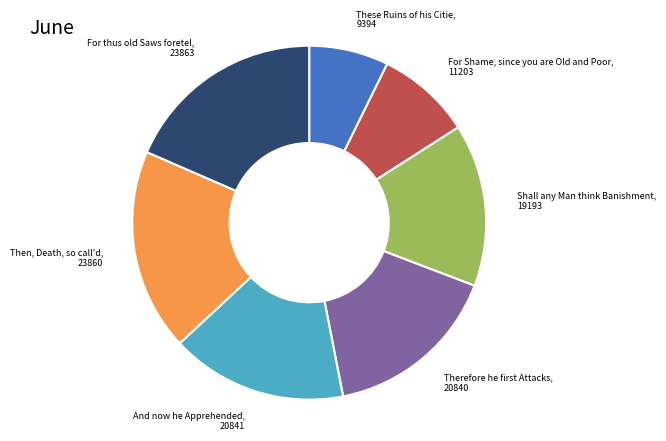

Does any single category account for the majority?

No